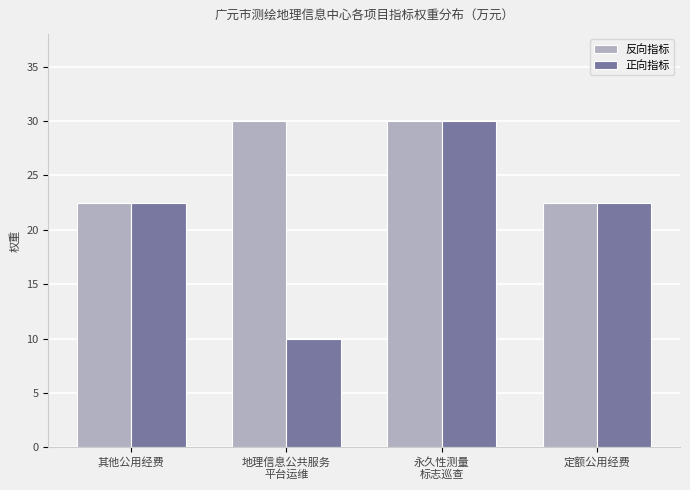

Rank the series by their average value, from lowest to highest.

正向指标, 反向指标